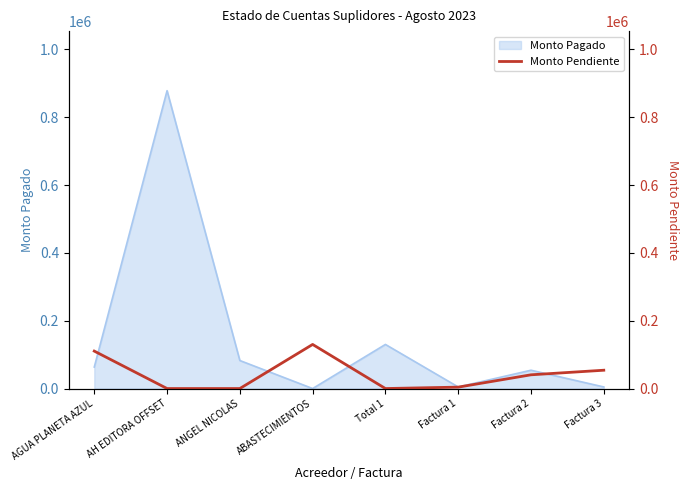

True or false: the data shows 0.0 at Total 1.

True